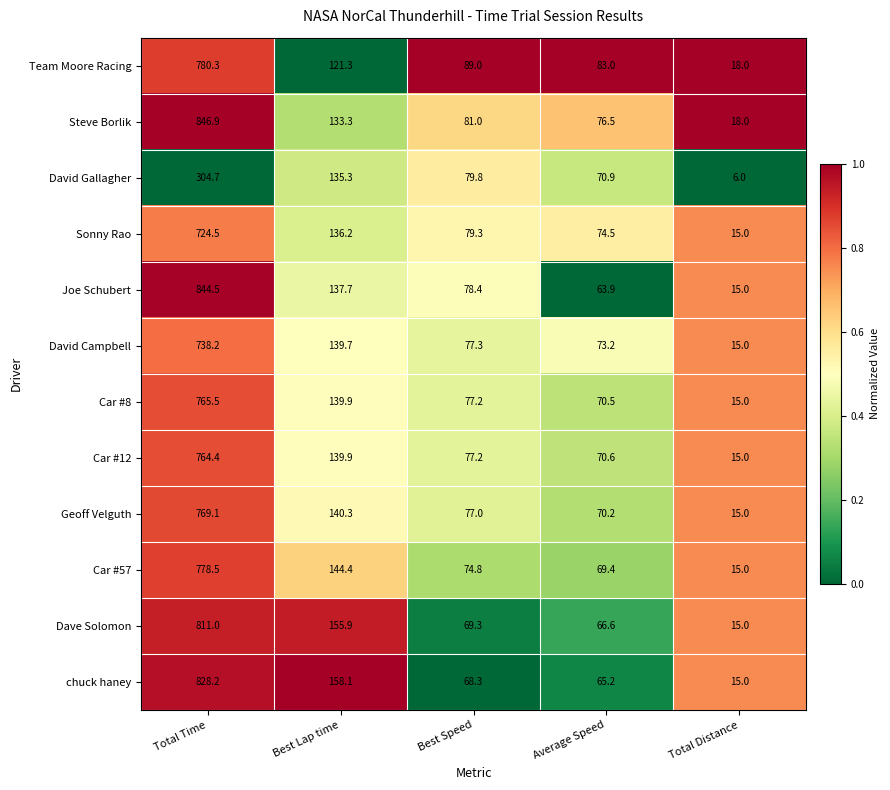

What is the greatest value displayed?

846.9